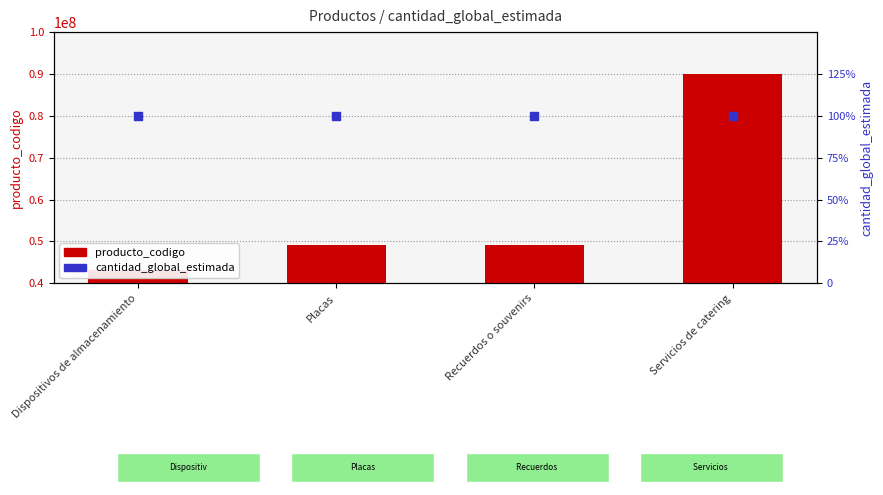

What are all the series names shown in the legend?

producto_codigo, cantidad_global_estimada